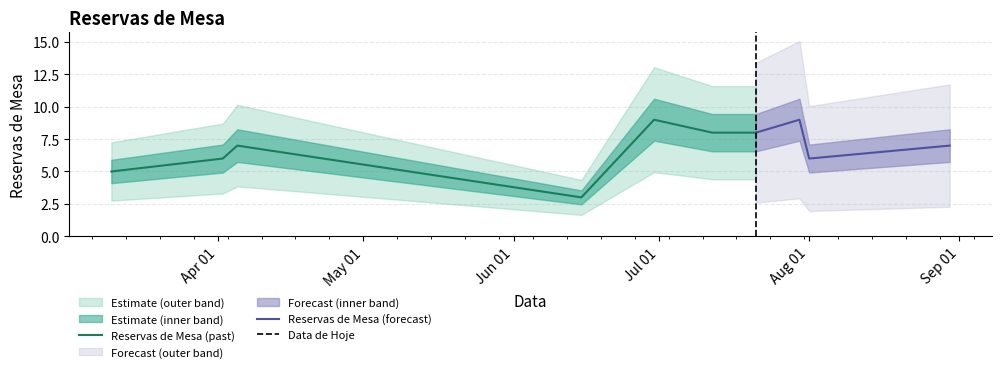

How many interior local peaks (higher than both neighbors) does the data have?

3